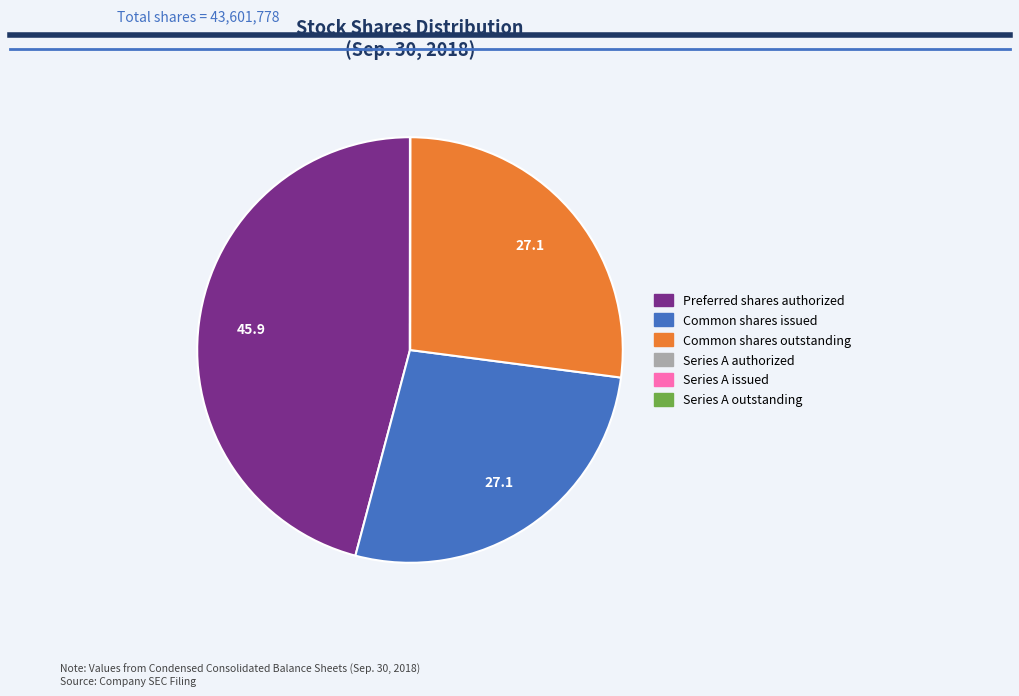

Is it true that Preferred shares authorized is 46% of the pie?

True